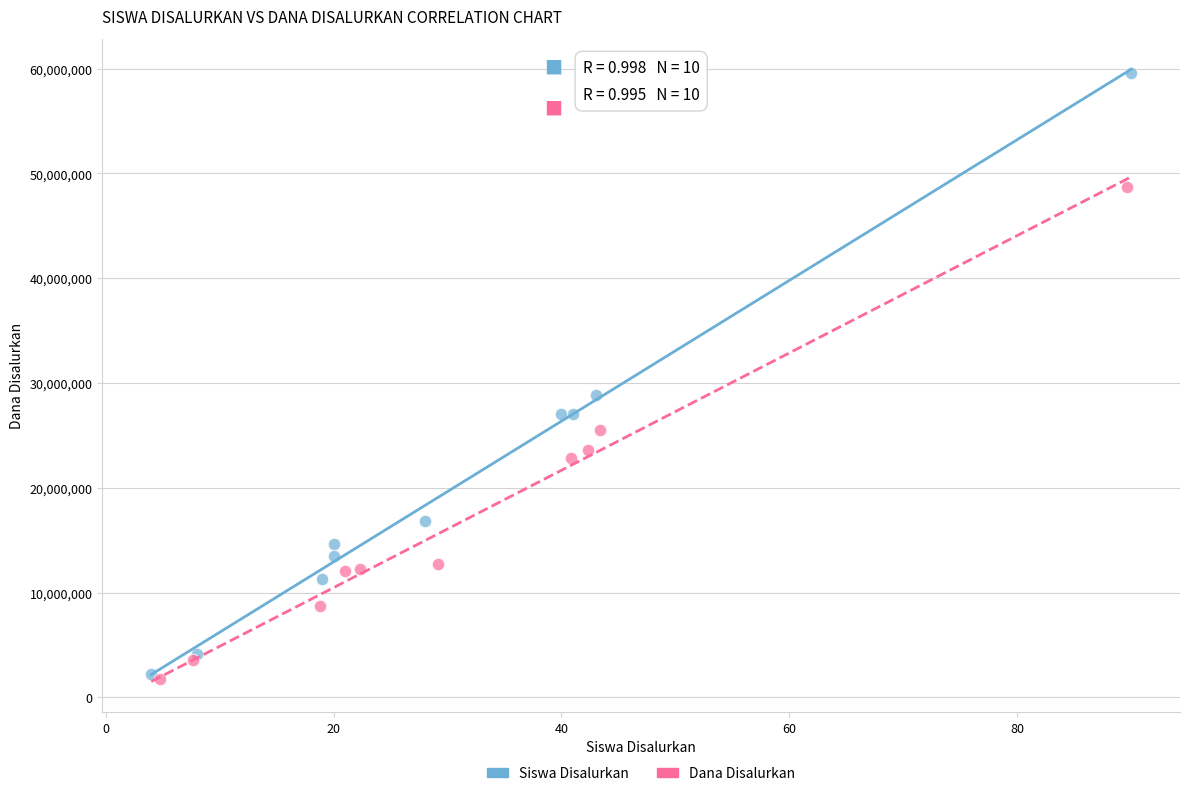

What are all the series names shown in the legend?

Siswa Disalurkan, Dana Disalurkan